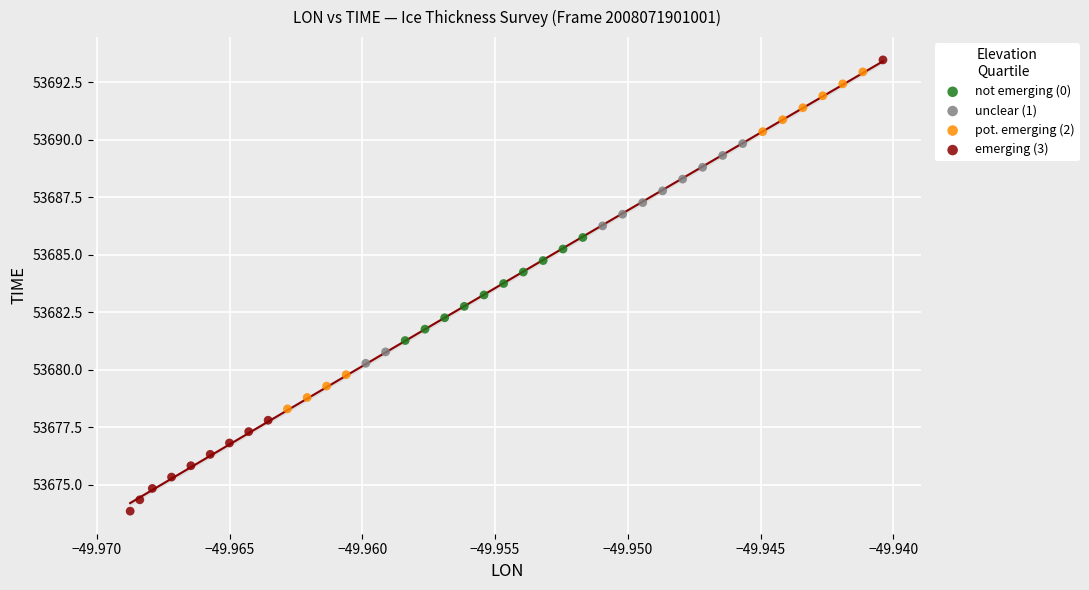

Which series contains the lowest Y value?

emerging (3)